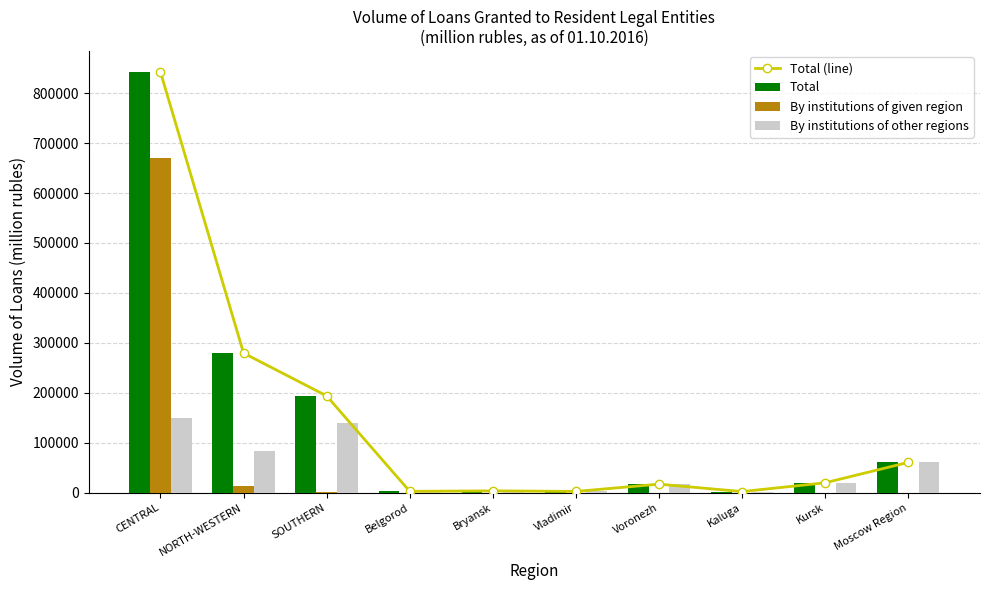

What is the average value of the Total series?

142277